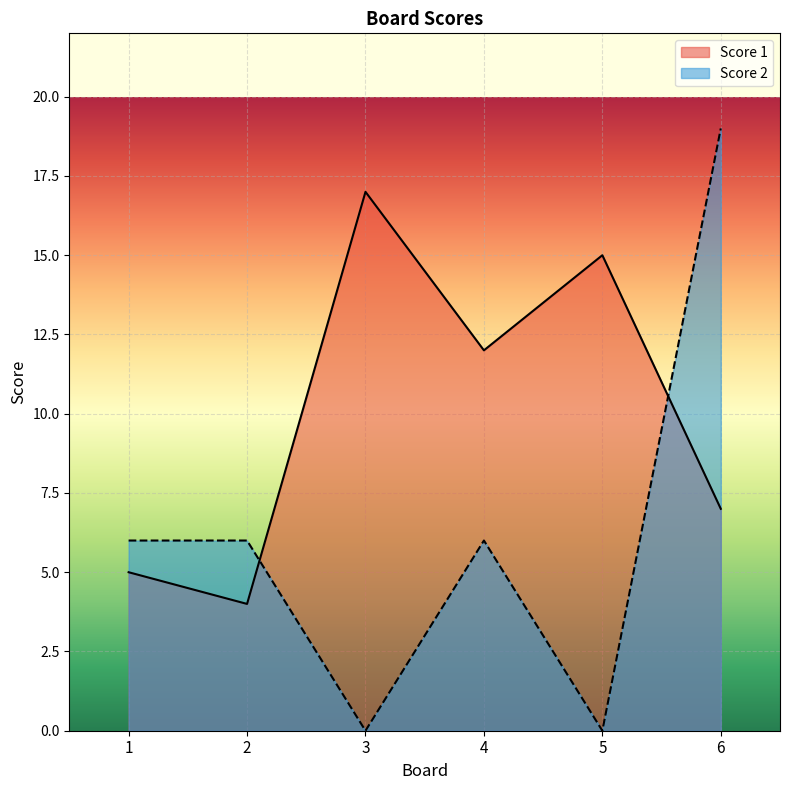

What is the maximum value shown in the chart?

19